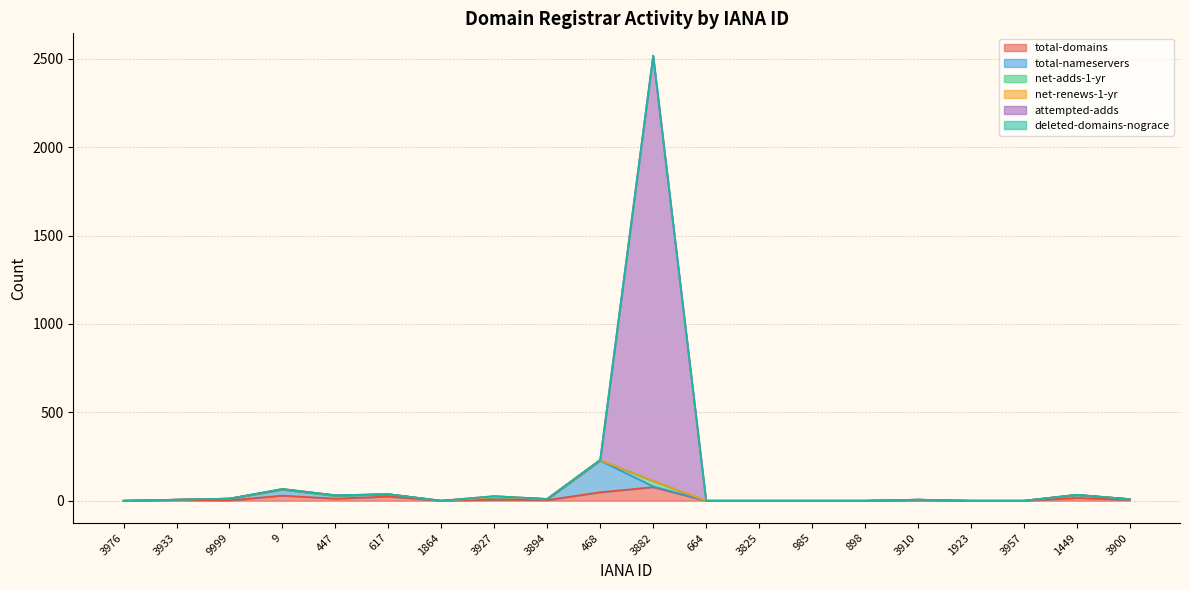

What is the total value across all series at 617?

98